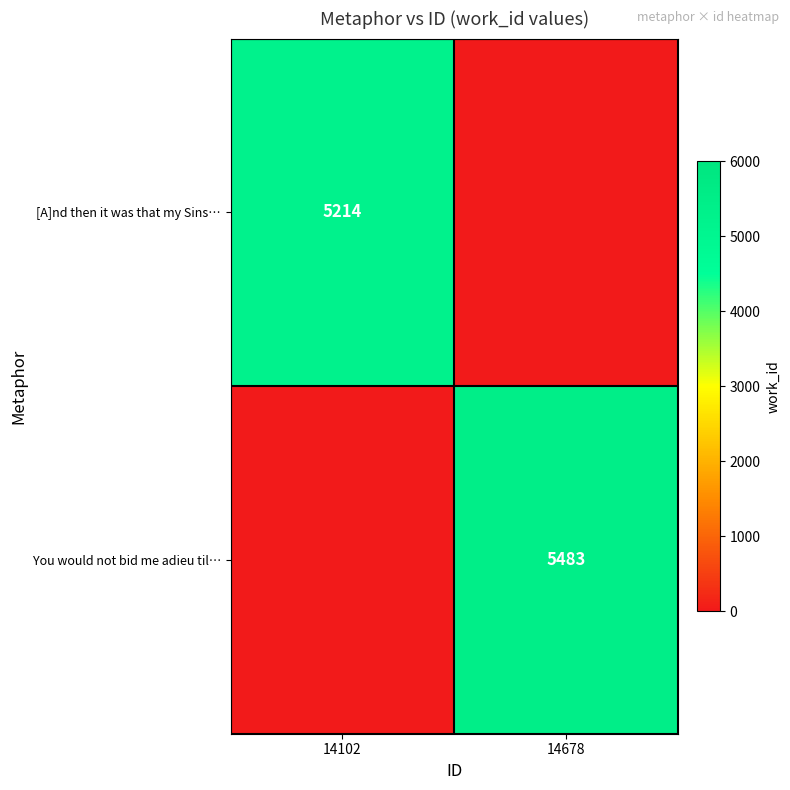

Is it true that [A]nd then it was that my Sins… equals 5214 at 14102?

True